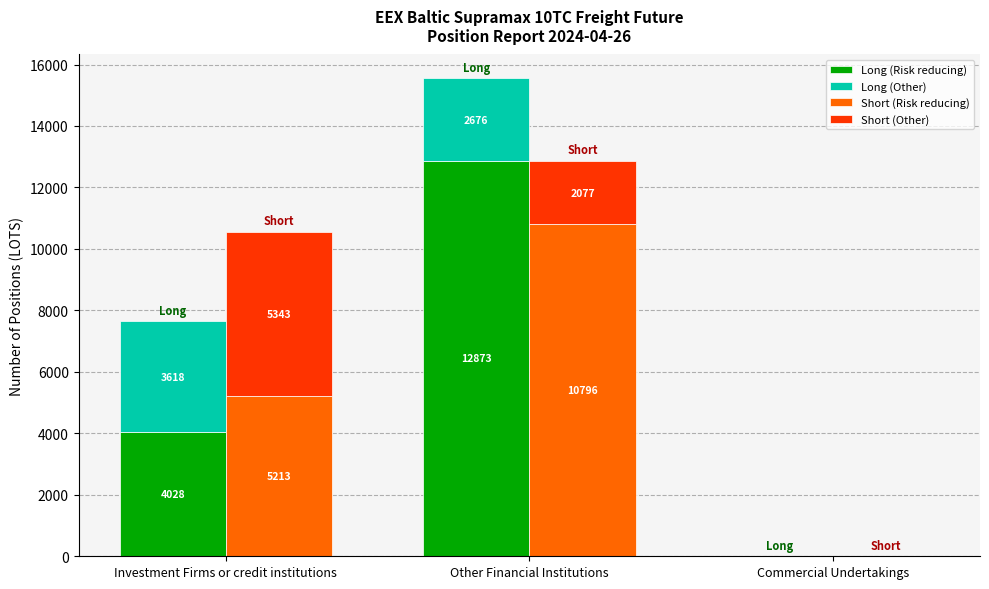

Between Investment Firms or credit institutions and Commercial Undertakings, which is larger?

Investment Firms or credit institutions